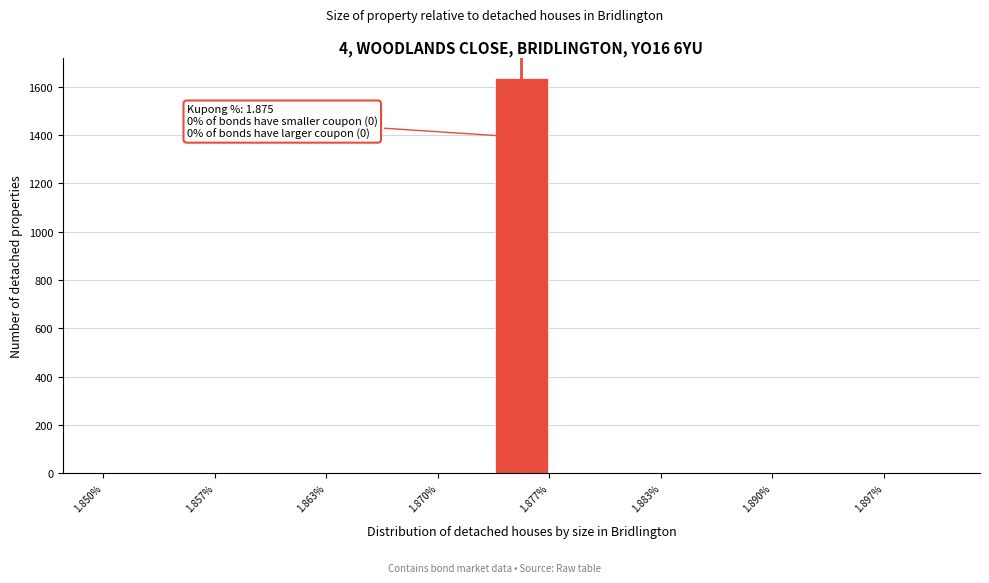

Read against the x-axis, roughly where is the centre of the tallest bar?

1.875